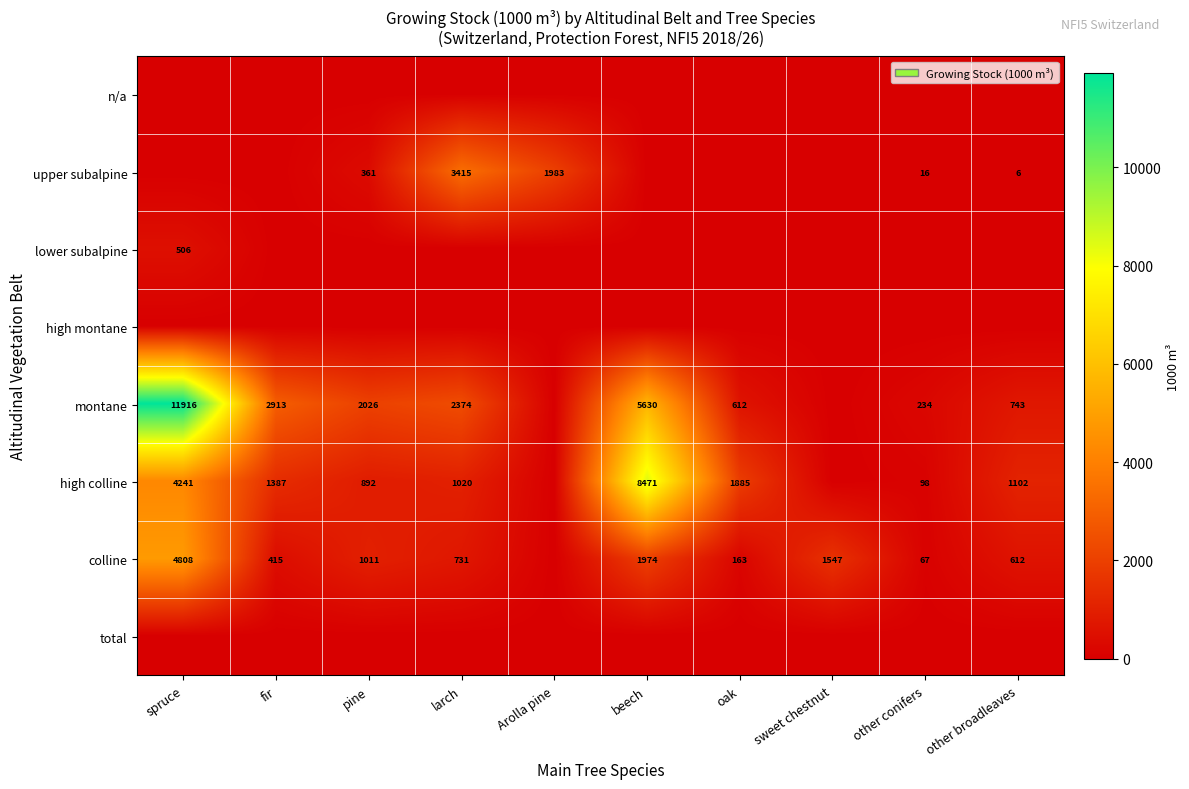

Is it true that colline equals 1547 at sweet chestnut?

True